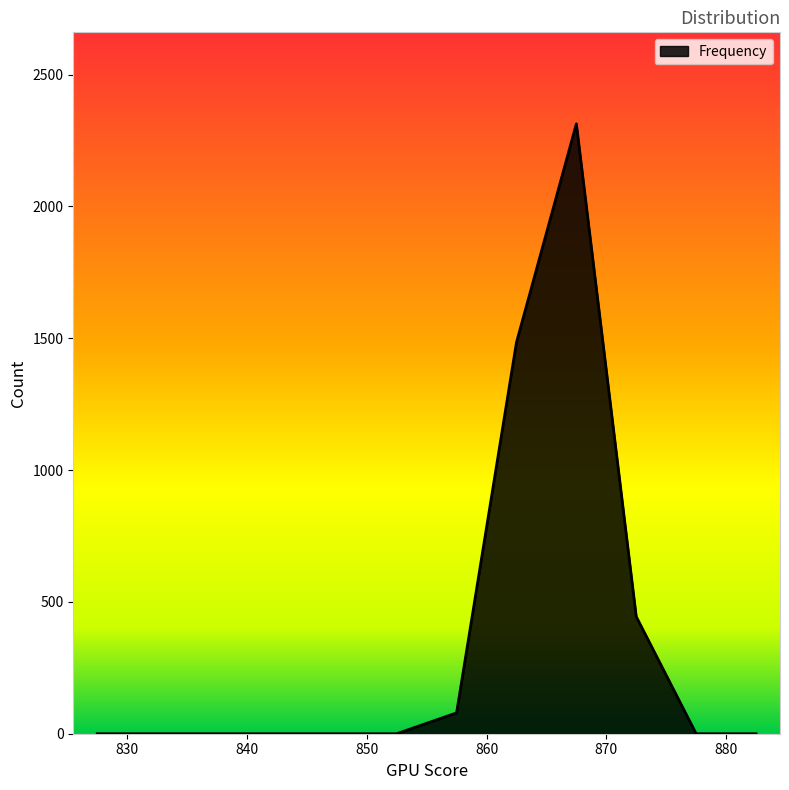

What is the difference between the maximum and minimum values?

2313